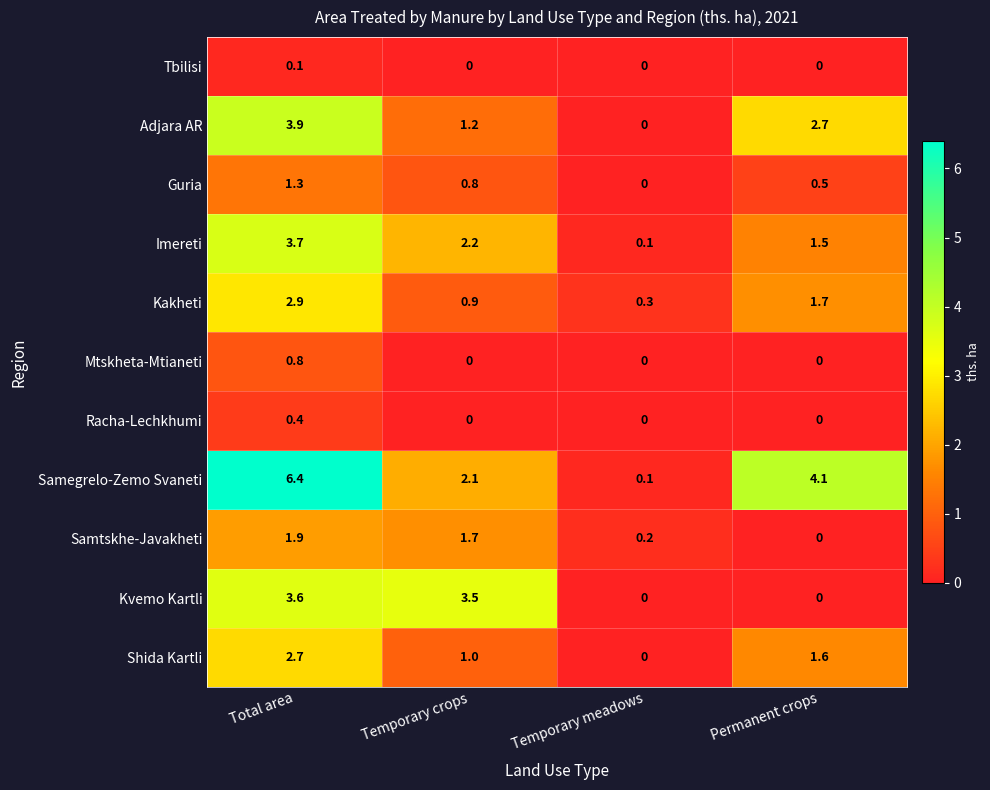

Which series has the widest spread of values?

Samegrelo-Zemo Svaneti